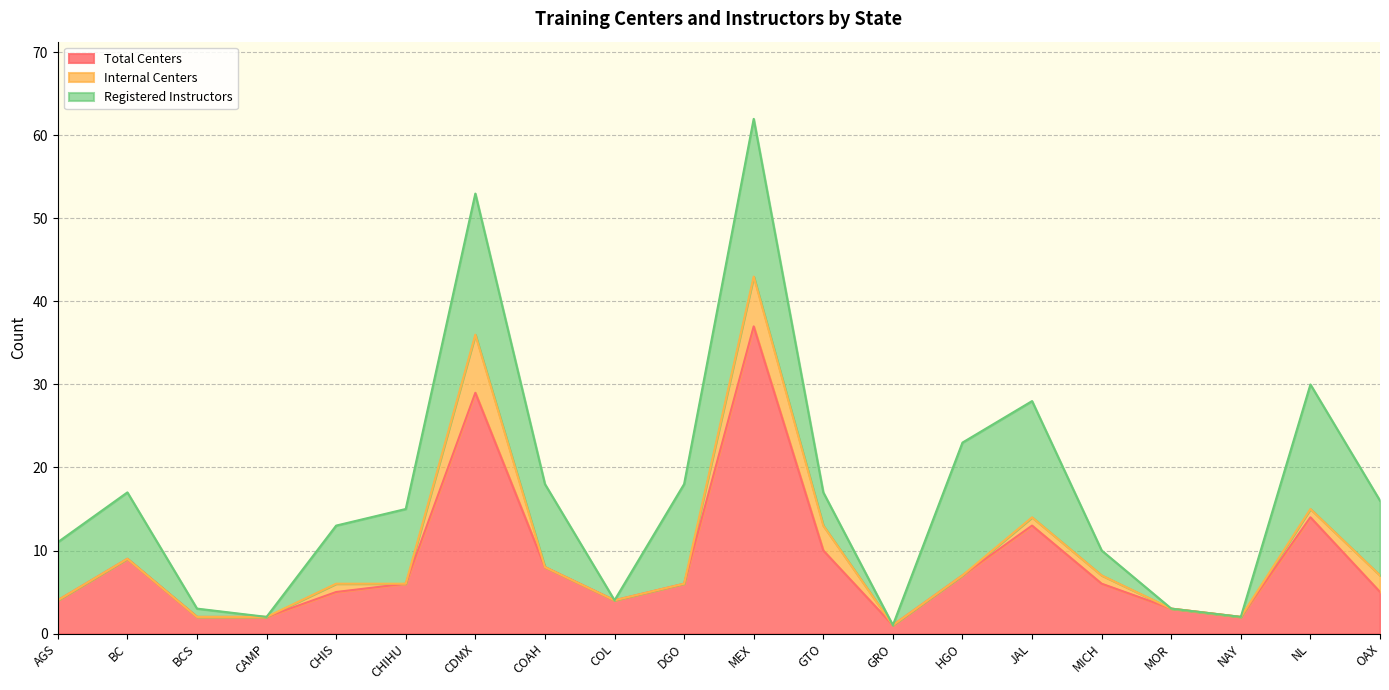

The Registered Instructors series shows 0 at MOR. True or false?

True